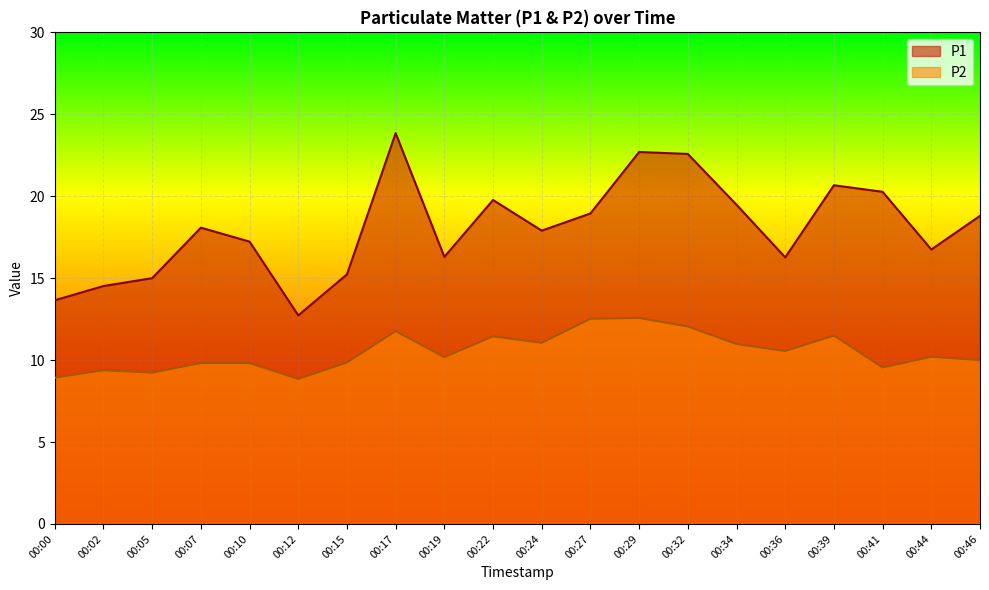

Rank the categories by P1 value from lowest to highest.

00:12, 00:00, 00:02, 00:05, 00:15, 00:36, 00:19, 00:44, 00:10, 00:24, 00:07, 00:46, 00:27, 00:34, 00:22, 00:41, 00:39, 00:32, 00:29, 00:17